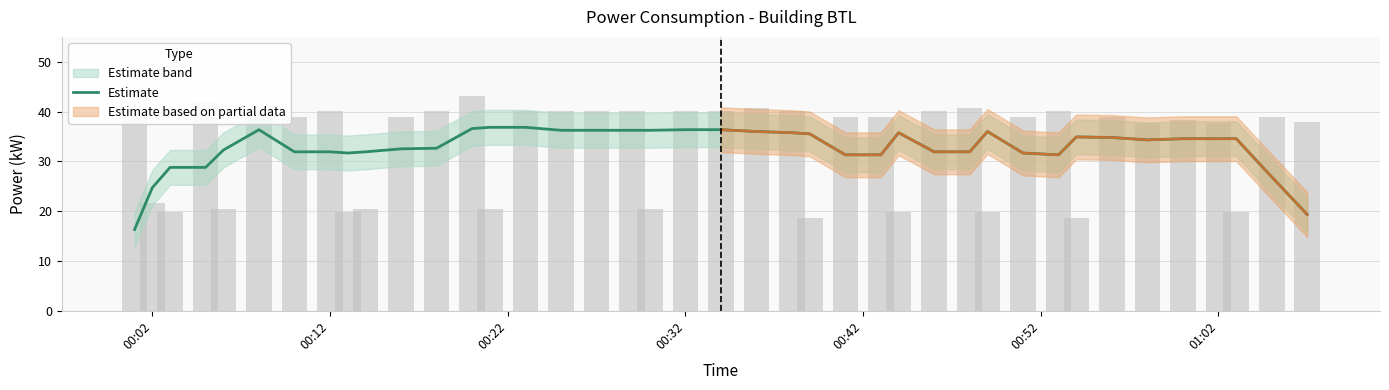

What is the average value?

32.8